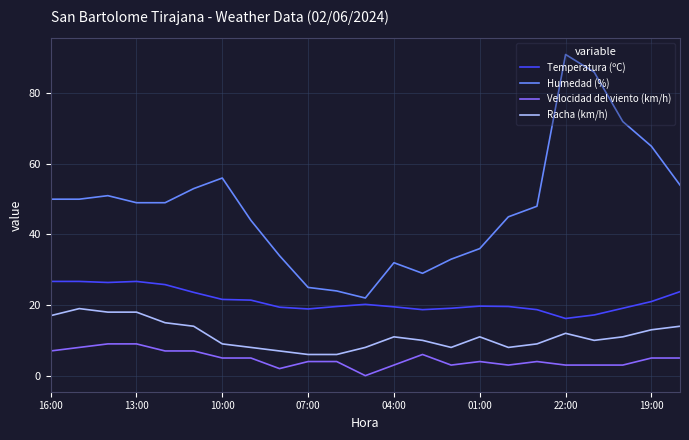

Which series has the largest total across all categories?

Humedad (%)